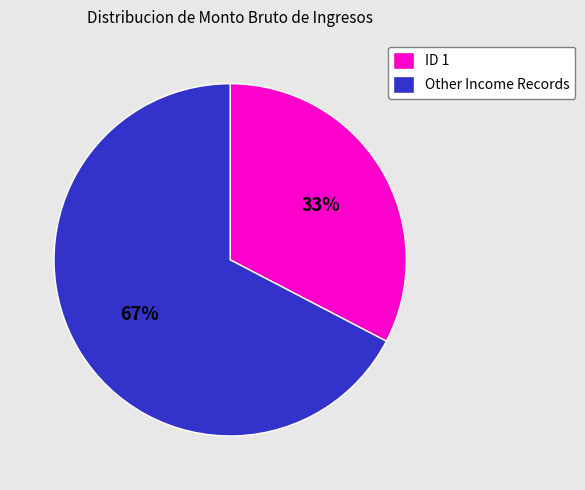

Is it true that Other Income Records is 54% of the pie?

False